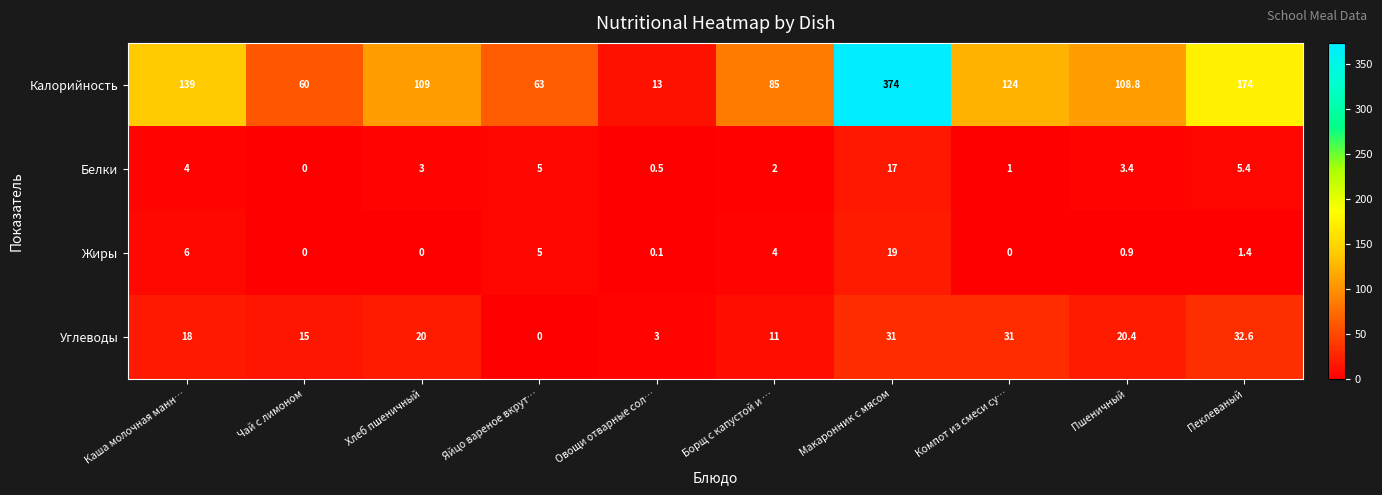

What is the difference between the Углеводы values at Борщ с капустой и … and Пшеничный?

9.4